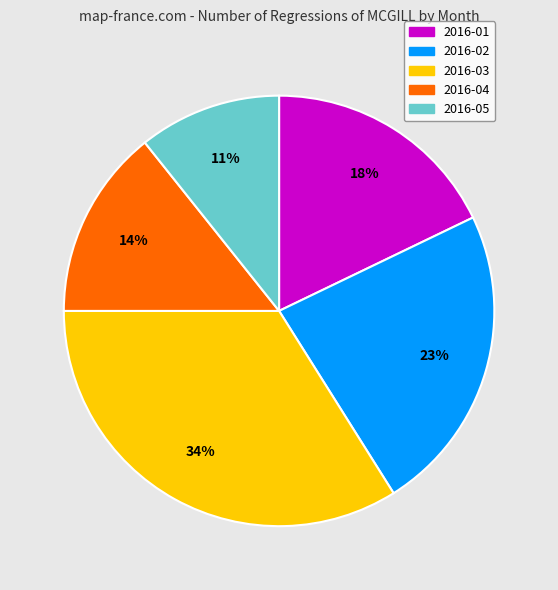

To the nearest percent, what is the difference between the largest and smallest slice percentages?

23%